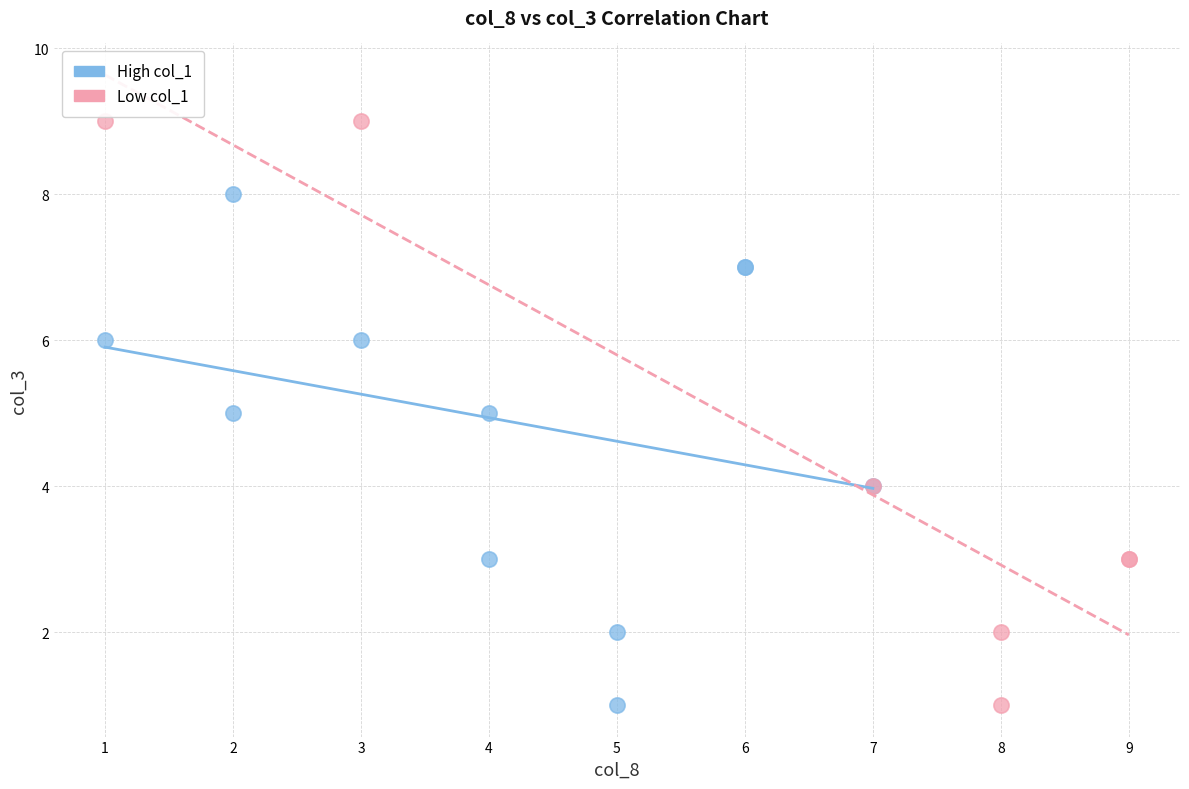

What are all the series names shown in the legend?

High col_1, Low col_1